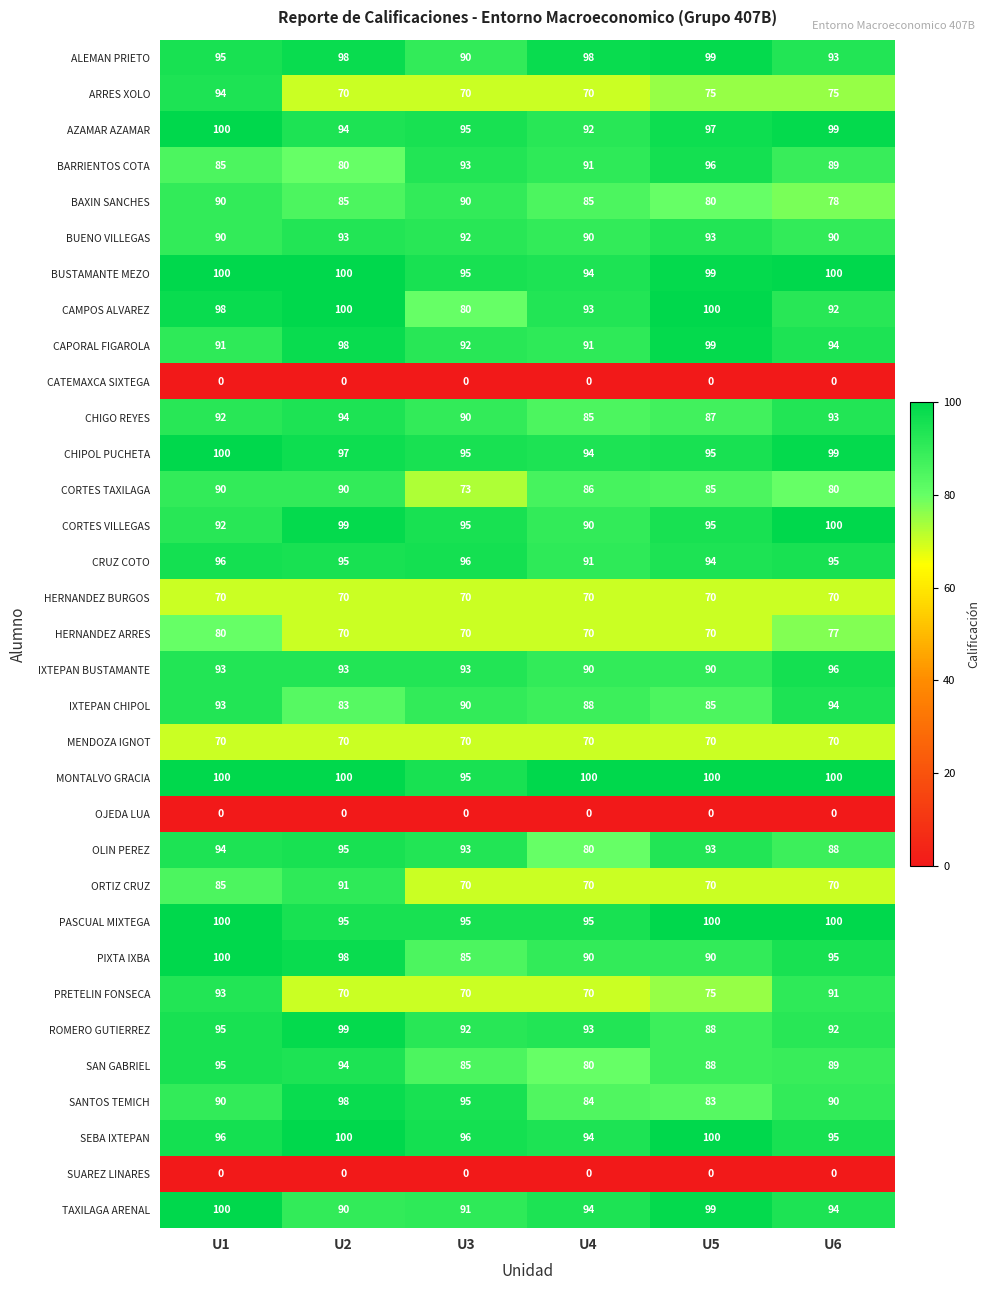

List the labels in order of CHIGO REYES value, smallest first.

U4, U5, U3, U1, U6, U2